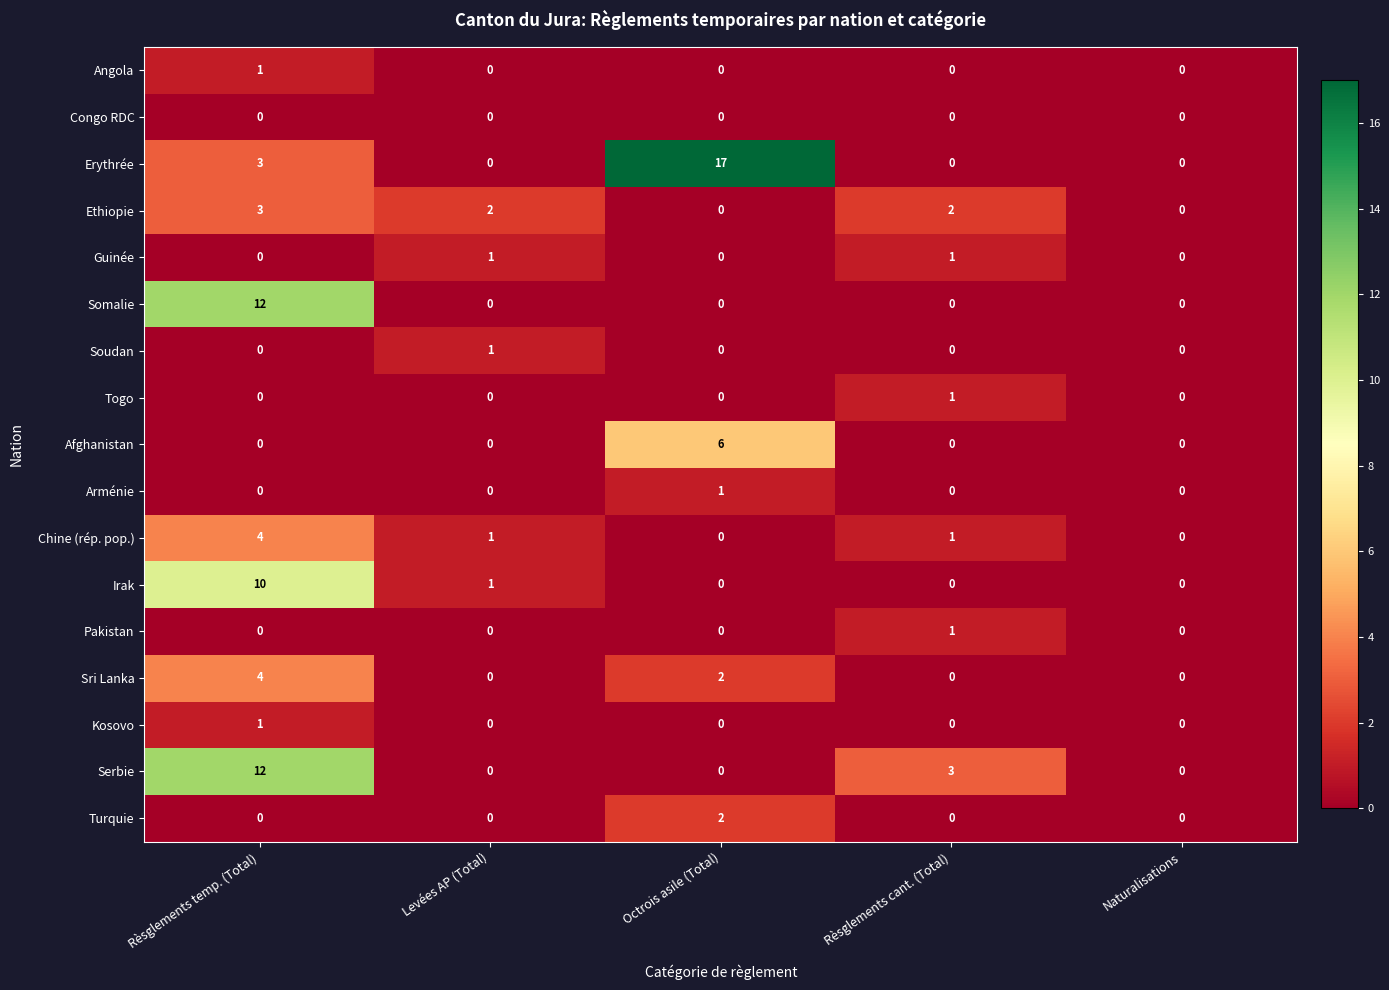

What is the difference between the maximum and minimum values in the Sri Lanka series?

4